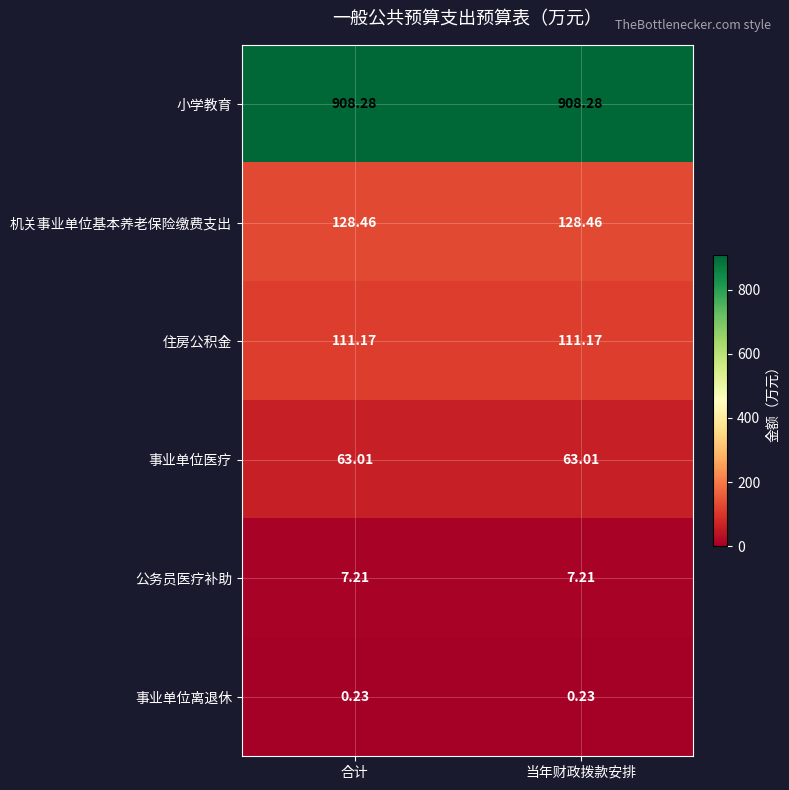

Which series has the largest total across all categories?

小学教育